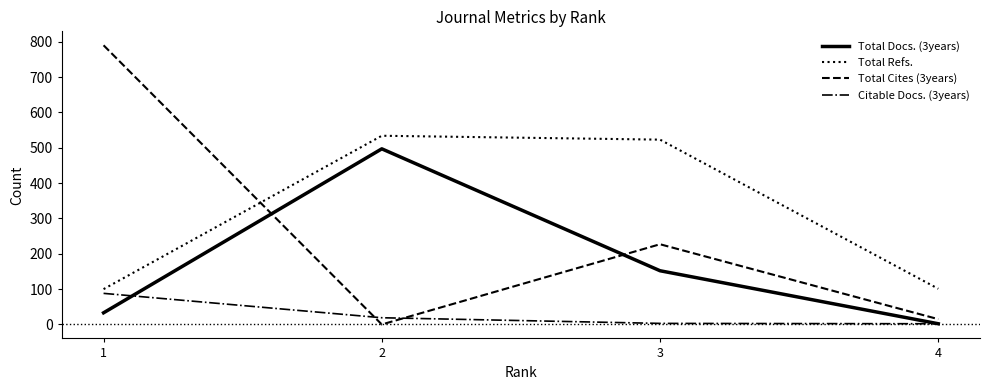

Where is Total Refs. nearest to the value 317?

3